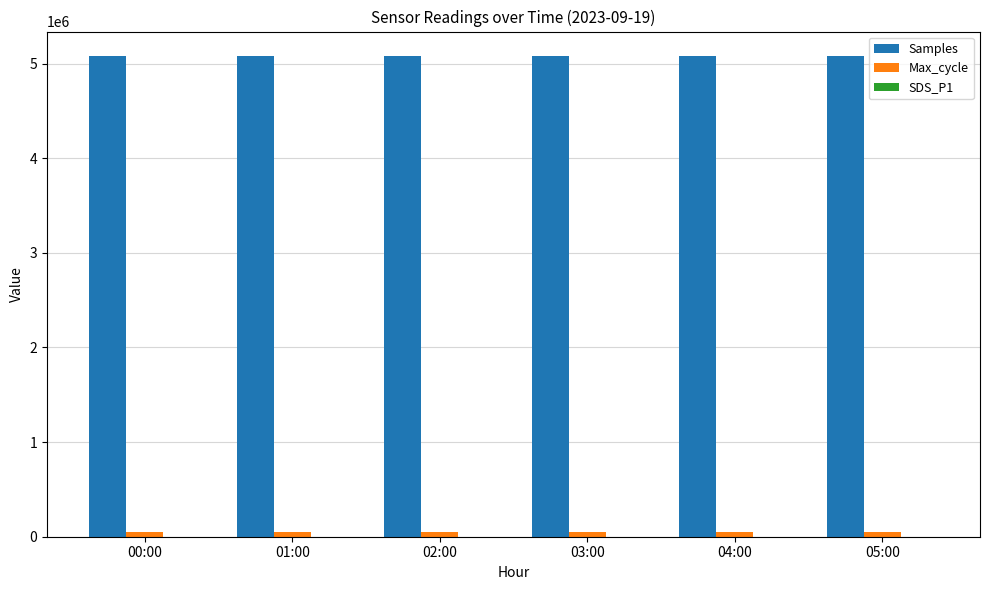

The value of Samples at 04:00 is 5083154.0. True or false?

True